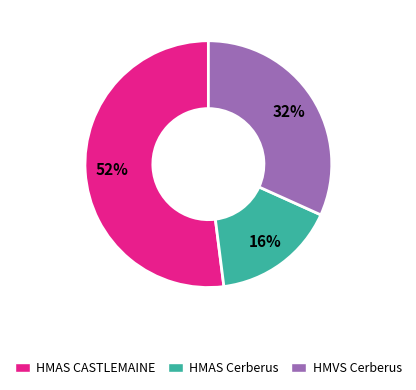

How many segments does this pie chart have?

3